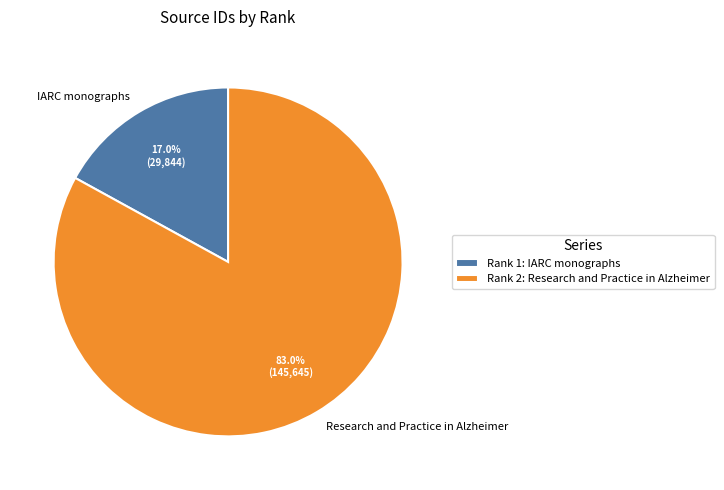

Is it true that Research and Practice in Alzheimer is 83% of the pie?

True